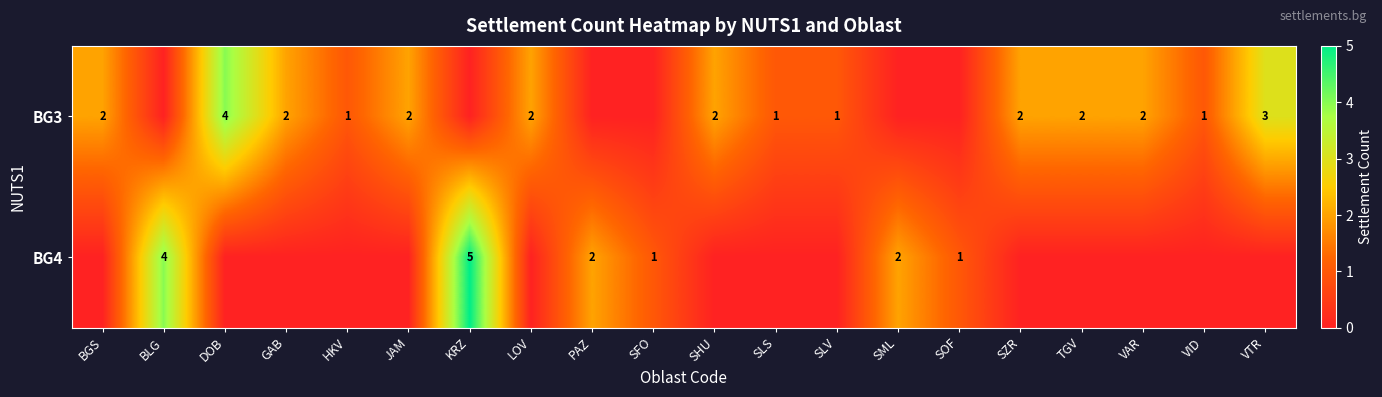

What is the total value across all series at PAZ?

2